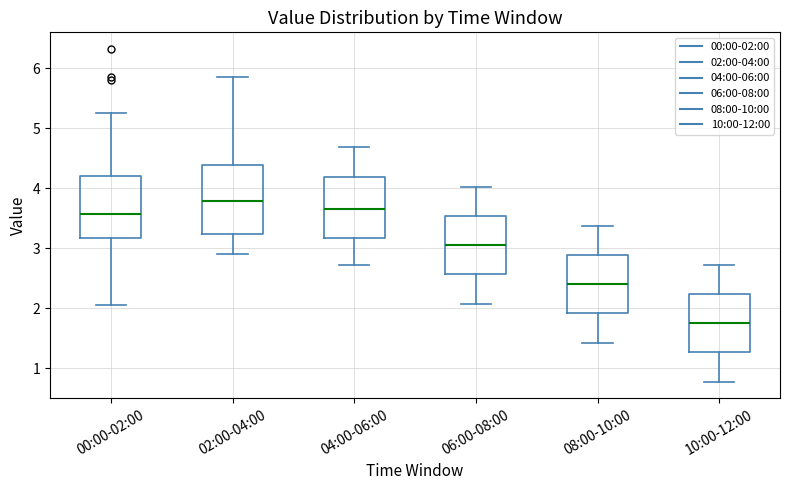

Comparing the boxes themselves (not the whiskers), which one is the tallest?

02:00-04:00